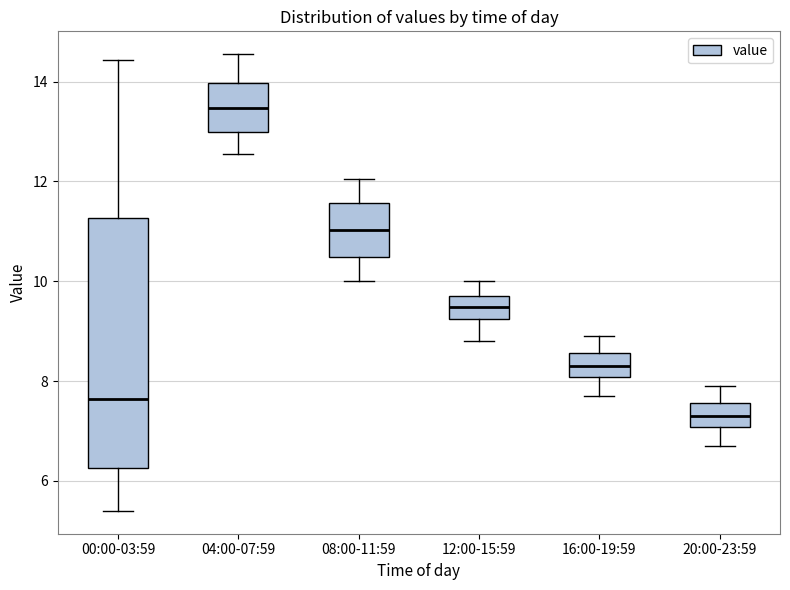

Reading left to right, read every box against the y-axis: the position of its median line, the range the box covers, and the ends of its whiskers. The values are not printed on the chart, so give them approximately, as read against the axis.

00:00-03:59: median 7.6, box 6.2 to 11.2, whiskers 5.4 to 14.4
04:00-07:59: median 13.4, box 13.0 to 14.0, whiskers 12.6 to 14.6
08:00-11:59: median 11.0, box 10.4 to 11.6, whiskers 10.0 to 12.0
12:00-15:59: median 9.4, box 9.2 to 9.8, whiskers 8.8 to 10.0
16:00-19:59: median 8.4, box 8.0 to 8.6, whiskers 7.8 to 9.0
20:00-23:59: median 7.4, box 7.0 to 7.6, whiskers 6.8 to 8.0